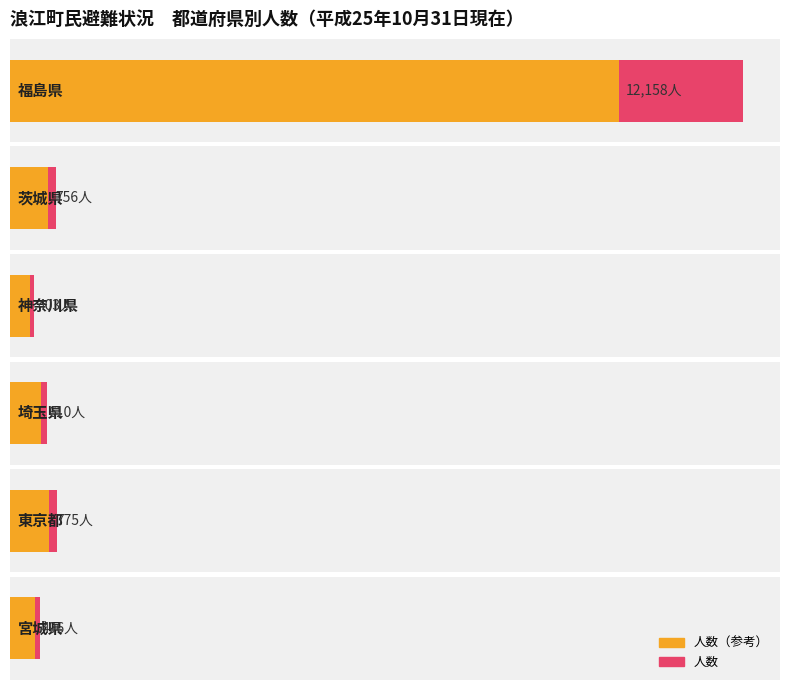

The value at 東京都 is 1546. True or false?

False